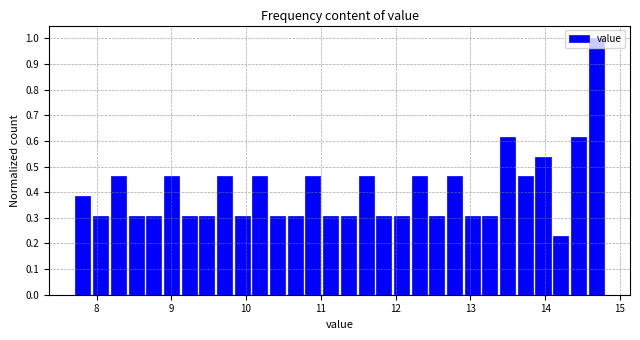

Read against the x-axis, roughly where is the centre of the tallest bar?

14.7